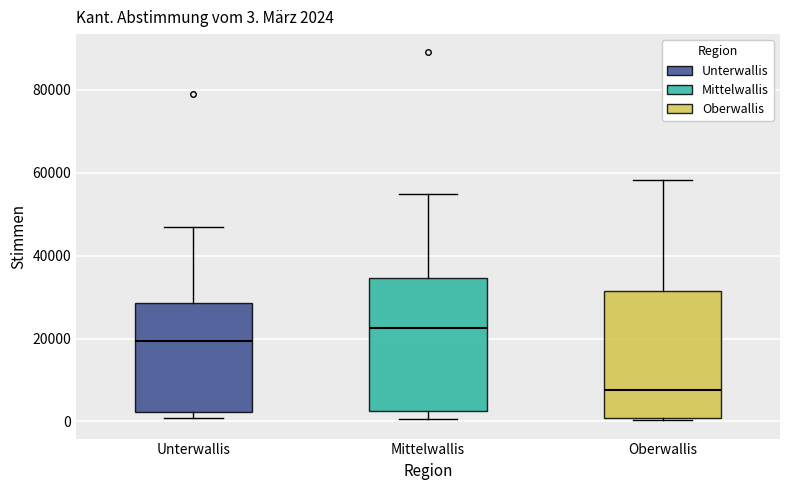

Which box has the lowest median line?

Oberwallis